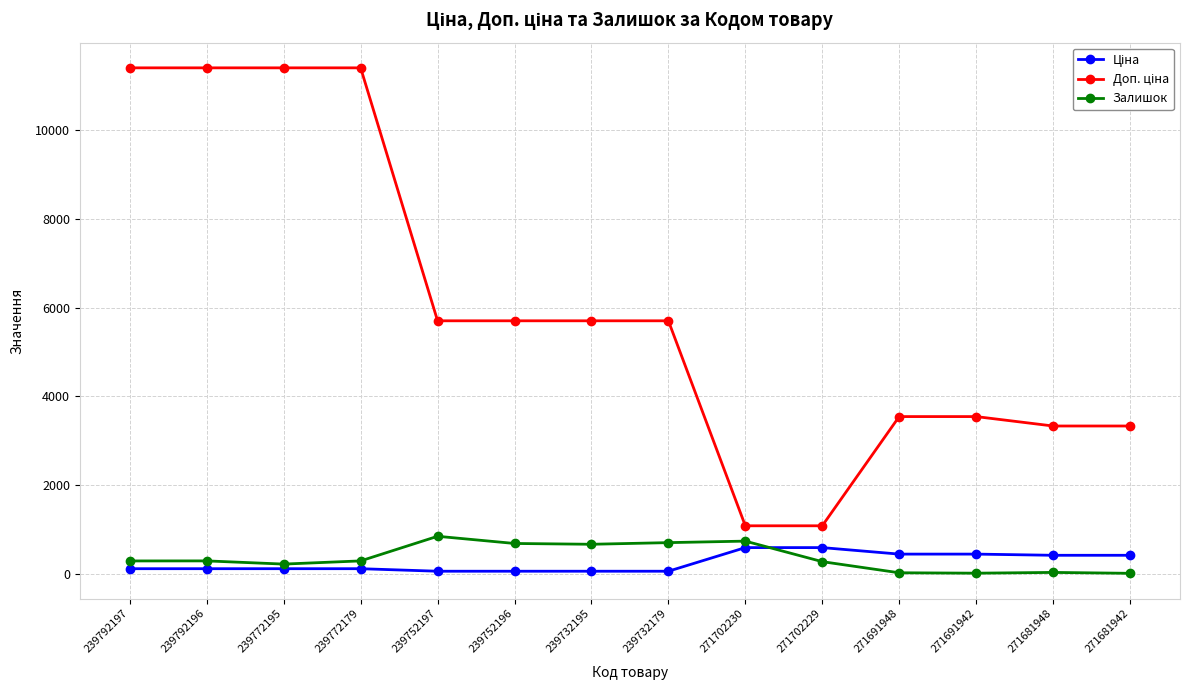

What is the value of the Залишок point at the 5th from the left?

845.0